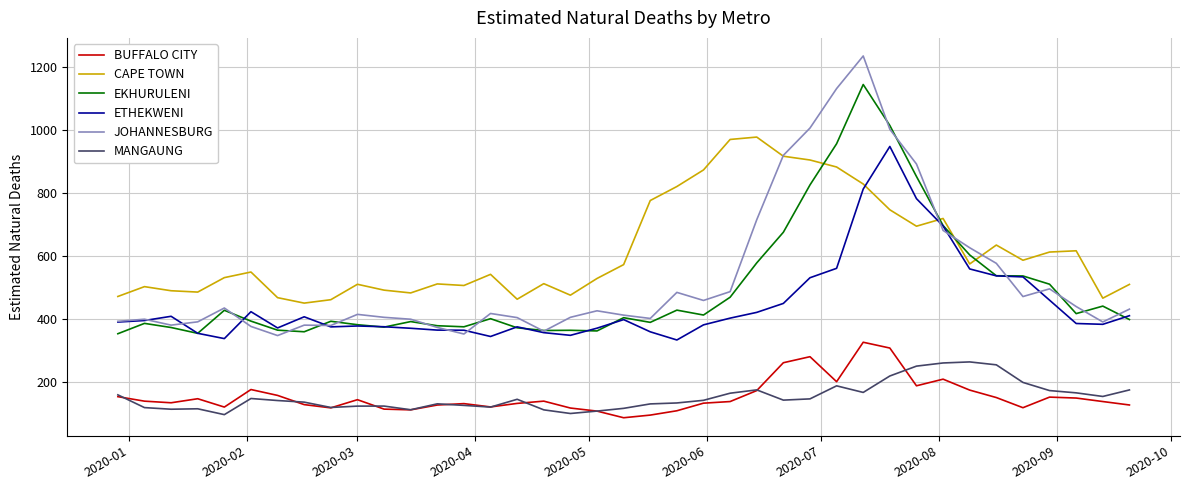

Which series has the largest range (max minus min)?

JOHANNESBURG